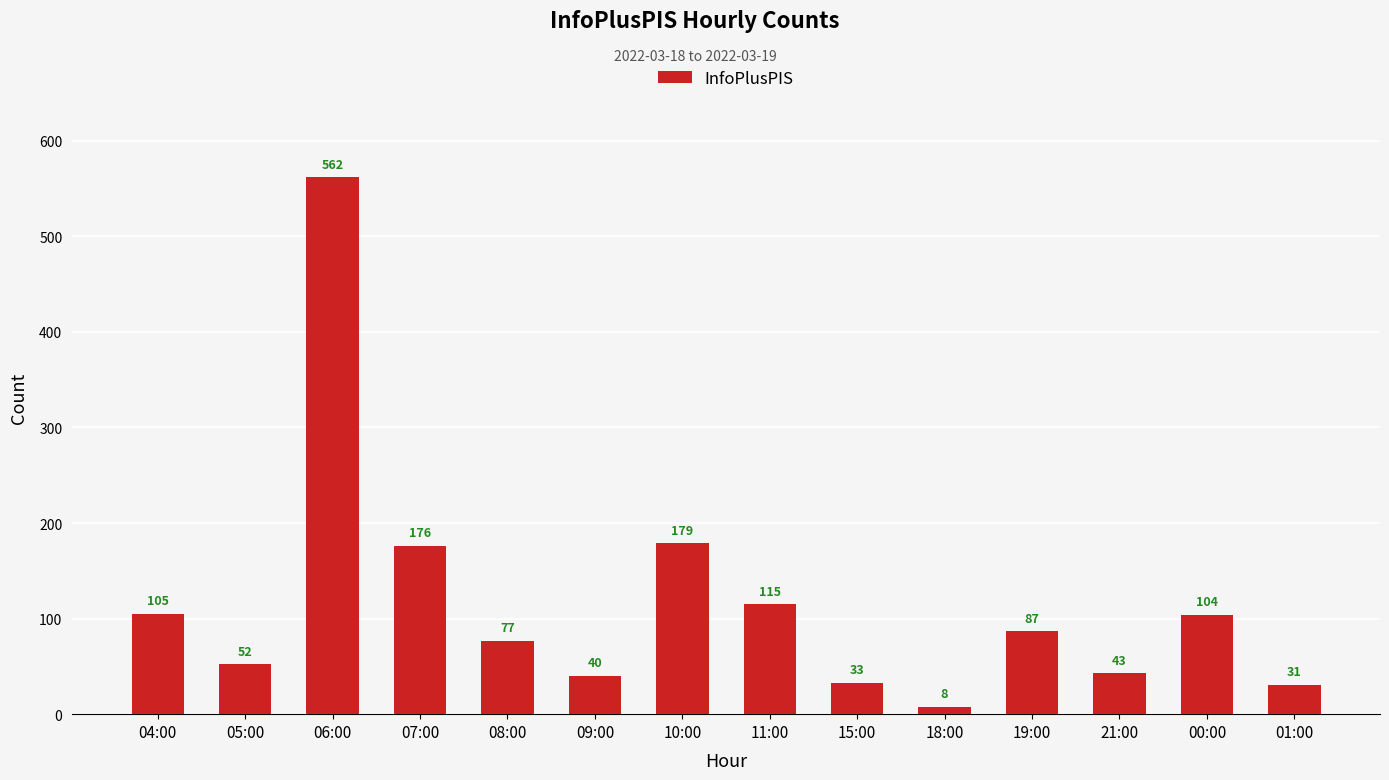

Between 18:00 and 04:00, which is larger?

04:00